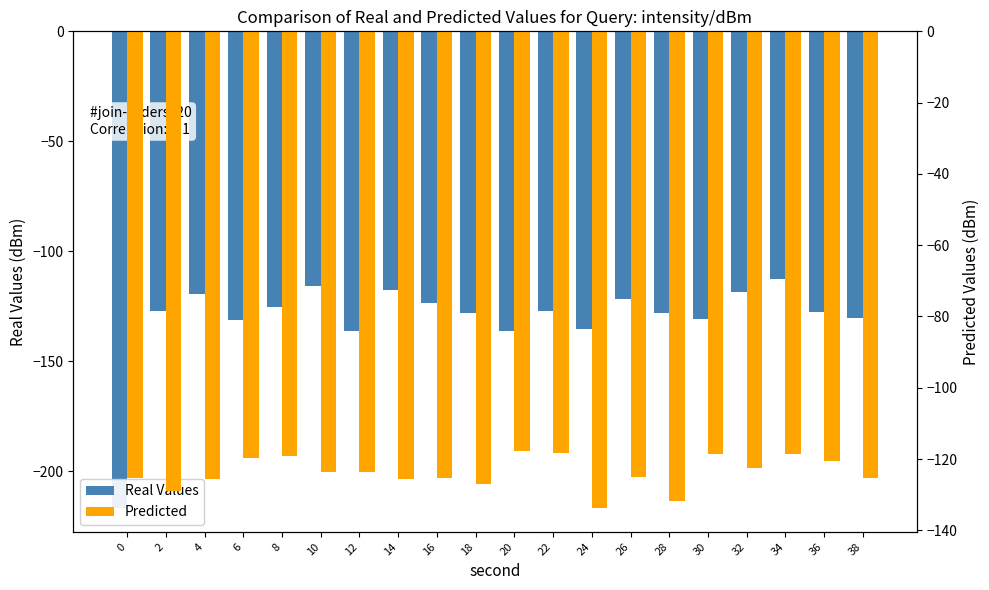

List the labels in order of Real Values value, largest first.

34, 10, 14, 32, 4, 26, 16, 8, 2, 22, 36, 18, 28, 38, 30, 6, 24, 12, 20, 0